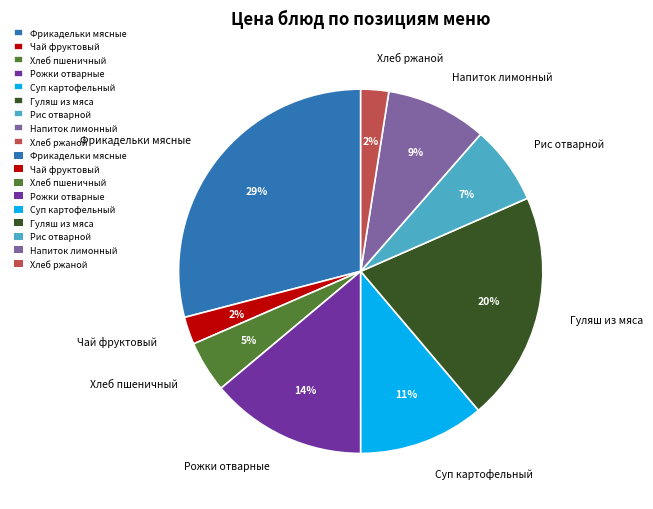

To the nearest percent, what portion does Рис отварной represent?

7%